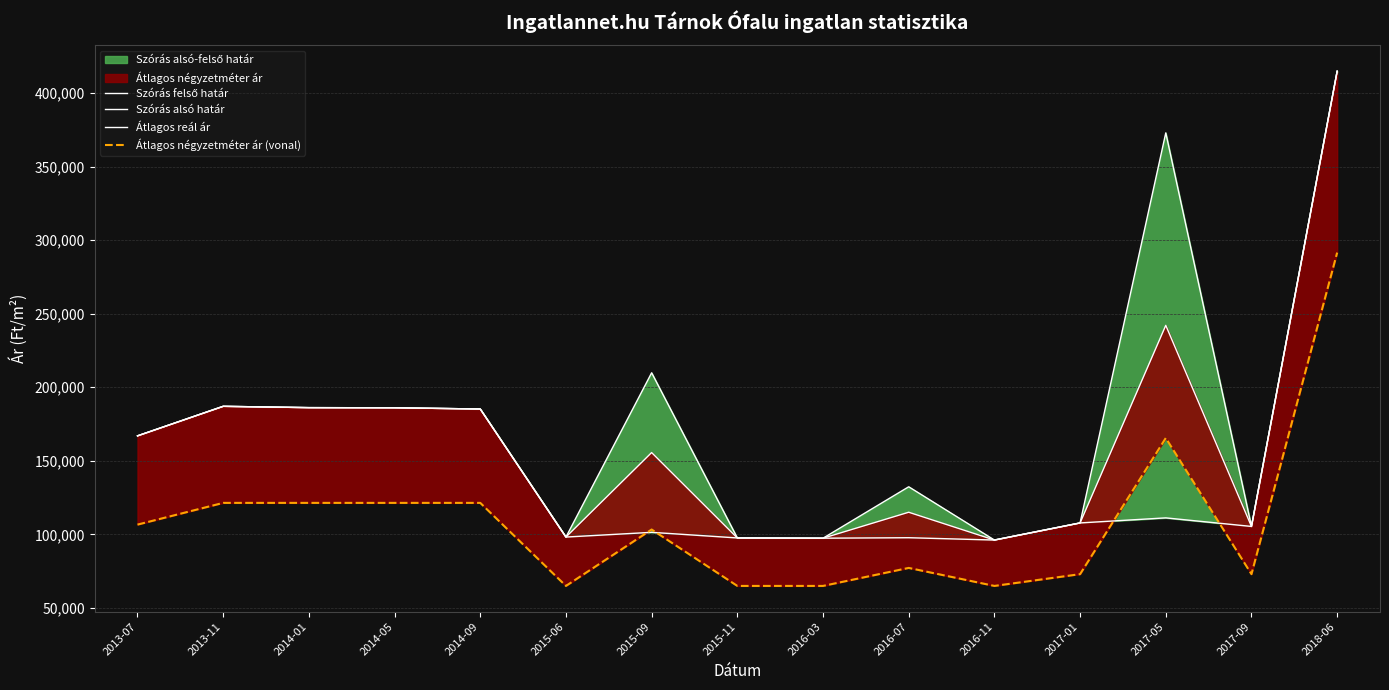

Which has a higher value, 2017-05 or 2016-11?

2017-05